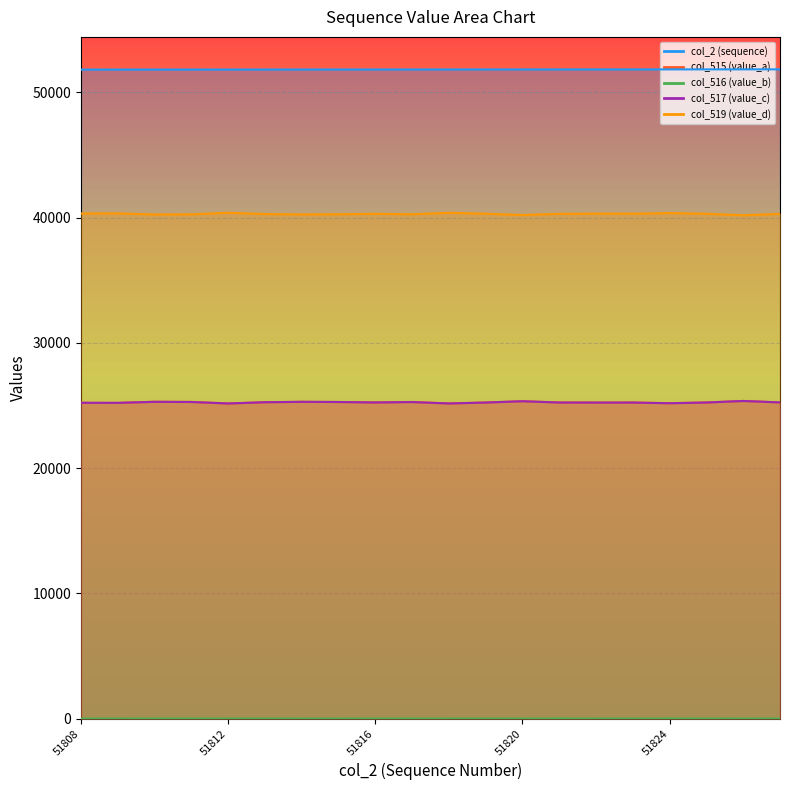

At 51810, list the series in order from smallest to largest.

col_516 (value_b), col_517 (value_c), col_515 (value_a), col_519 (value_d), col_2 (sequence)